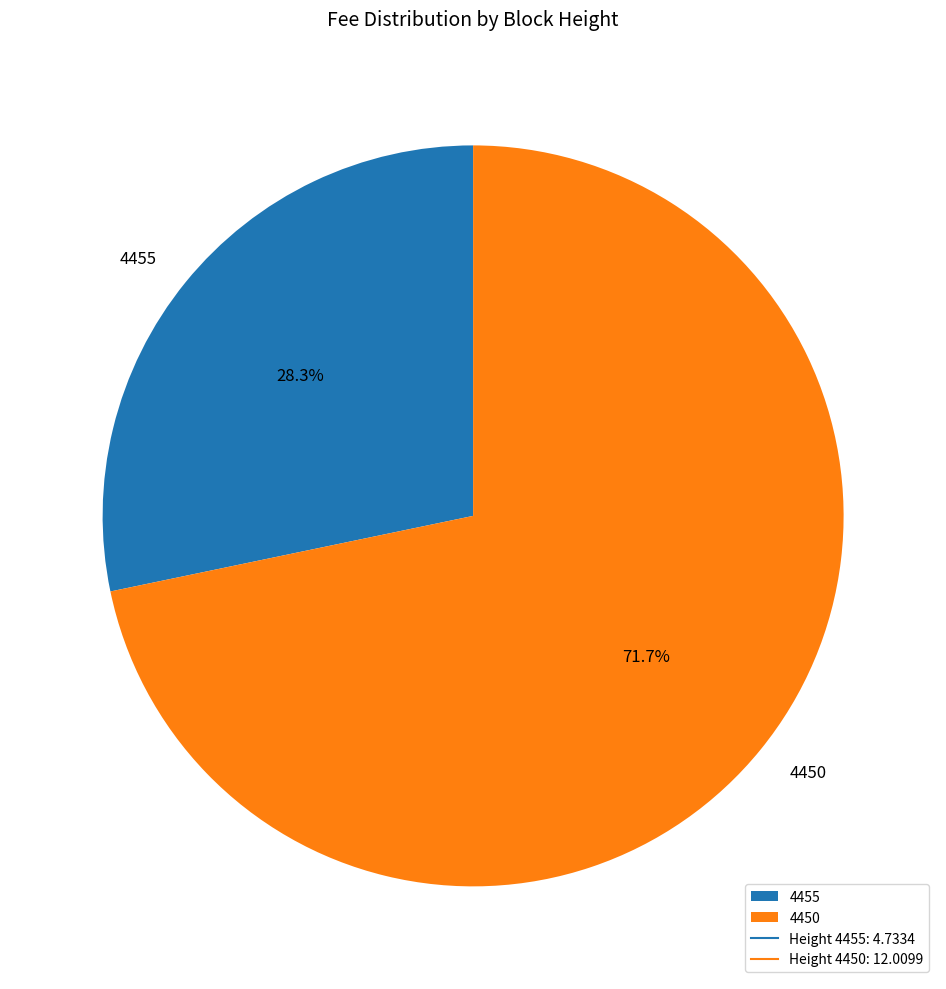

Rank the categories by value from lowest to highest.

4455, 4450